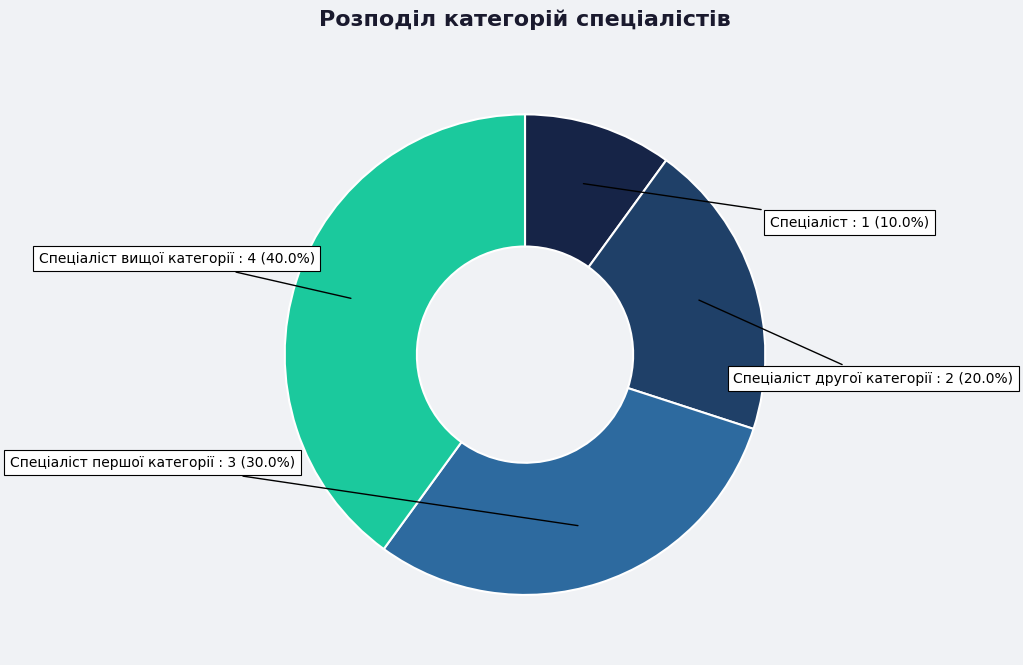

Is there a majority slice in this chart?

No